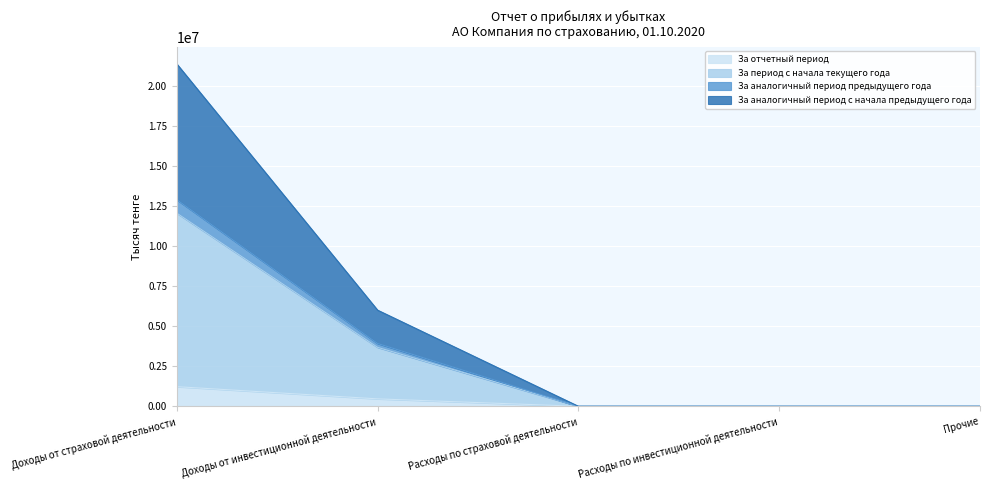

The value of За отчетный период at Доходы от страховой деятельности is 1225705. True or false?

True